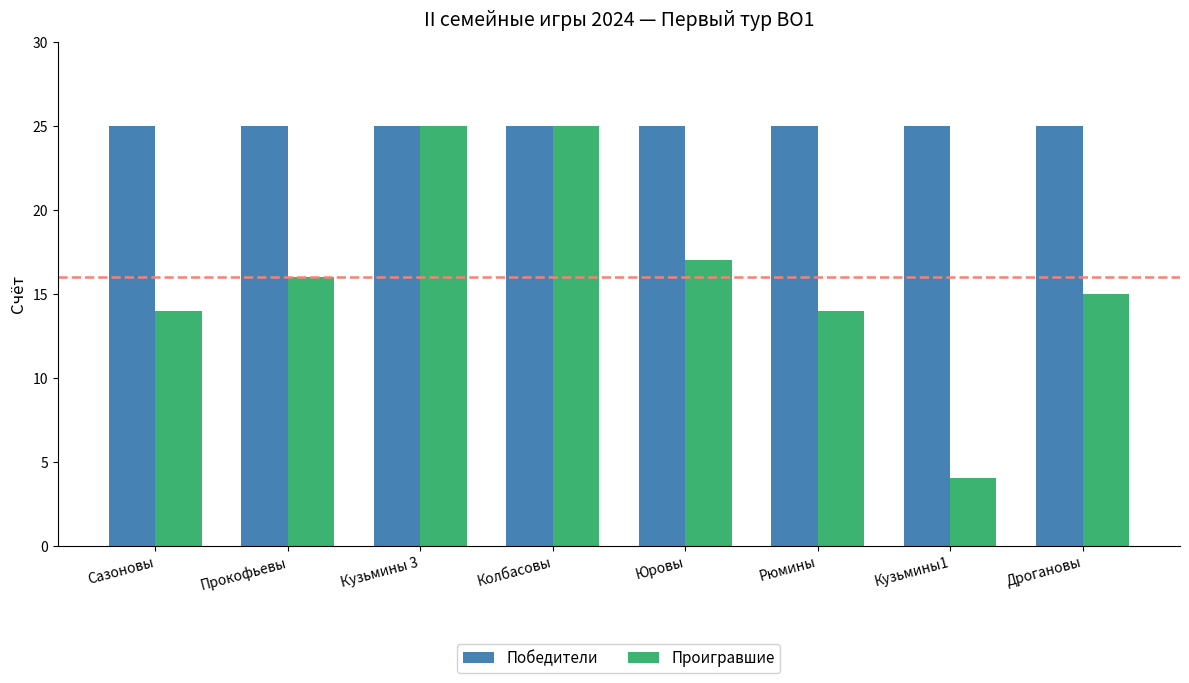

What is the total value across all series at Сазоновы?

39